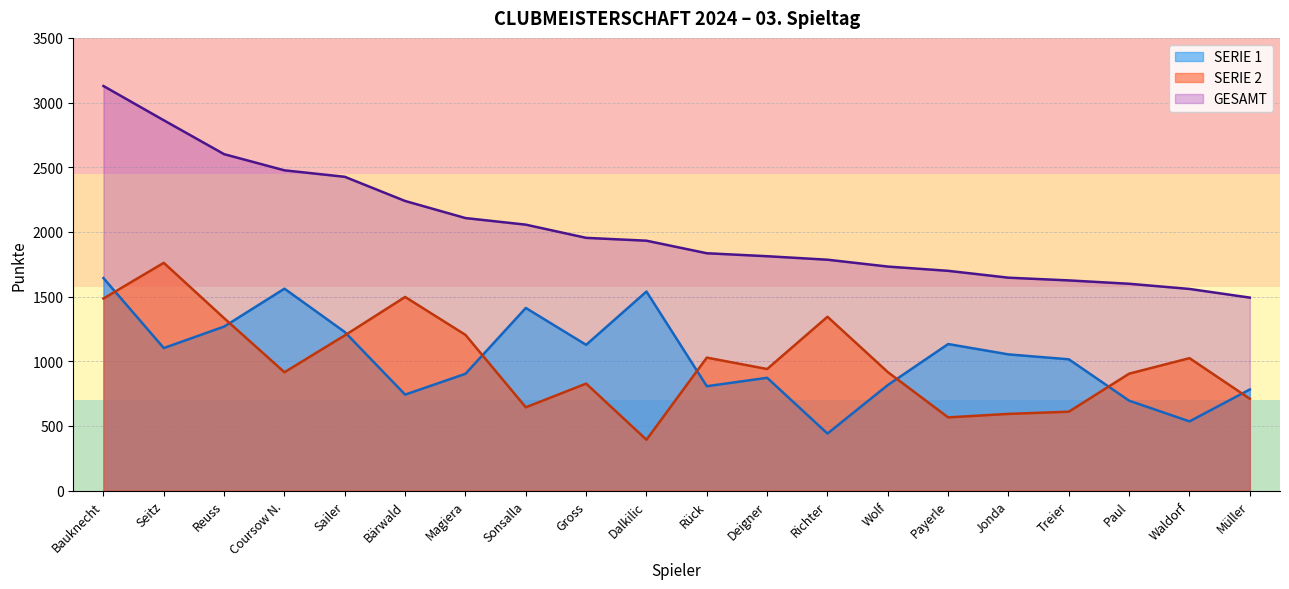

What is the label of the 2nd point from the left?

Seitz